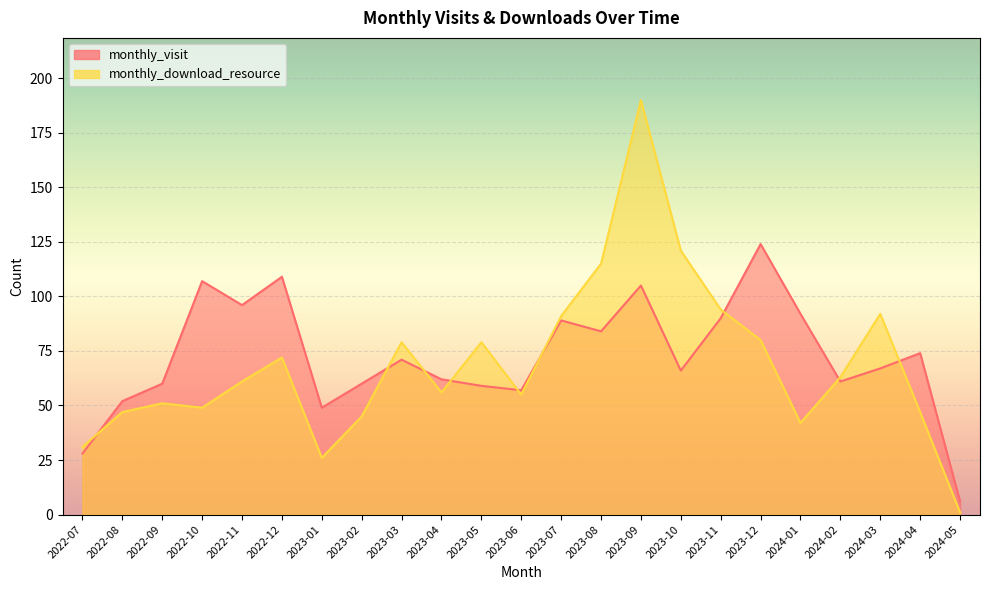

True or false: monthly_visit has more than 2 points higher than both neighbors.

True